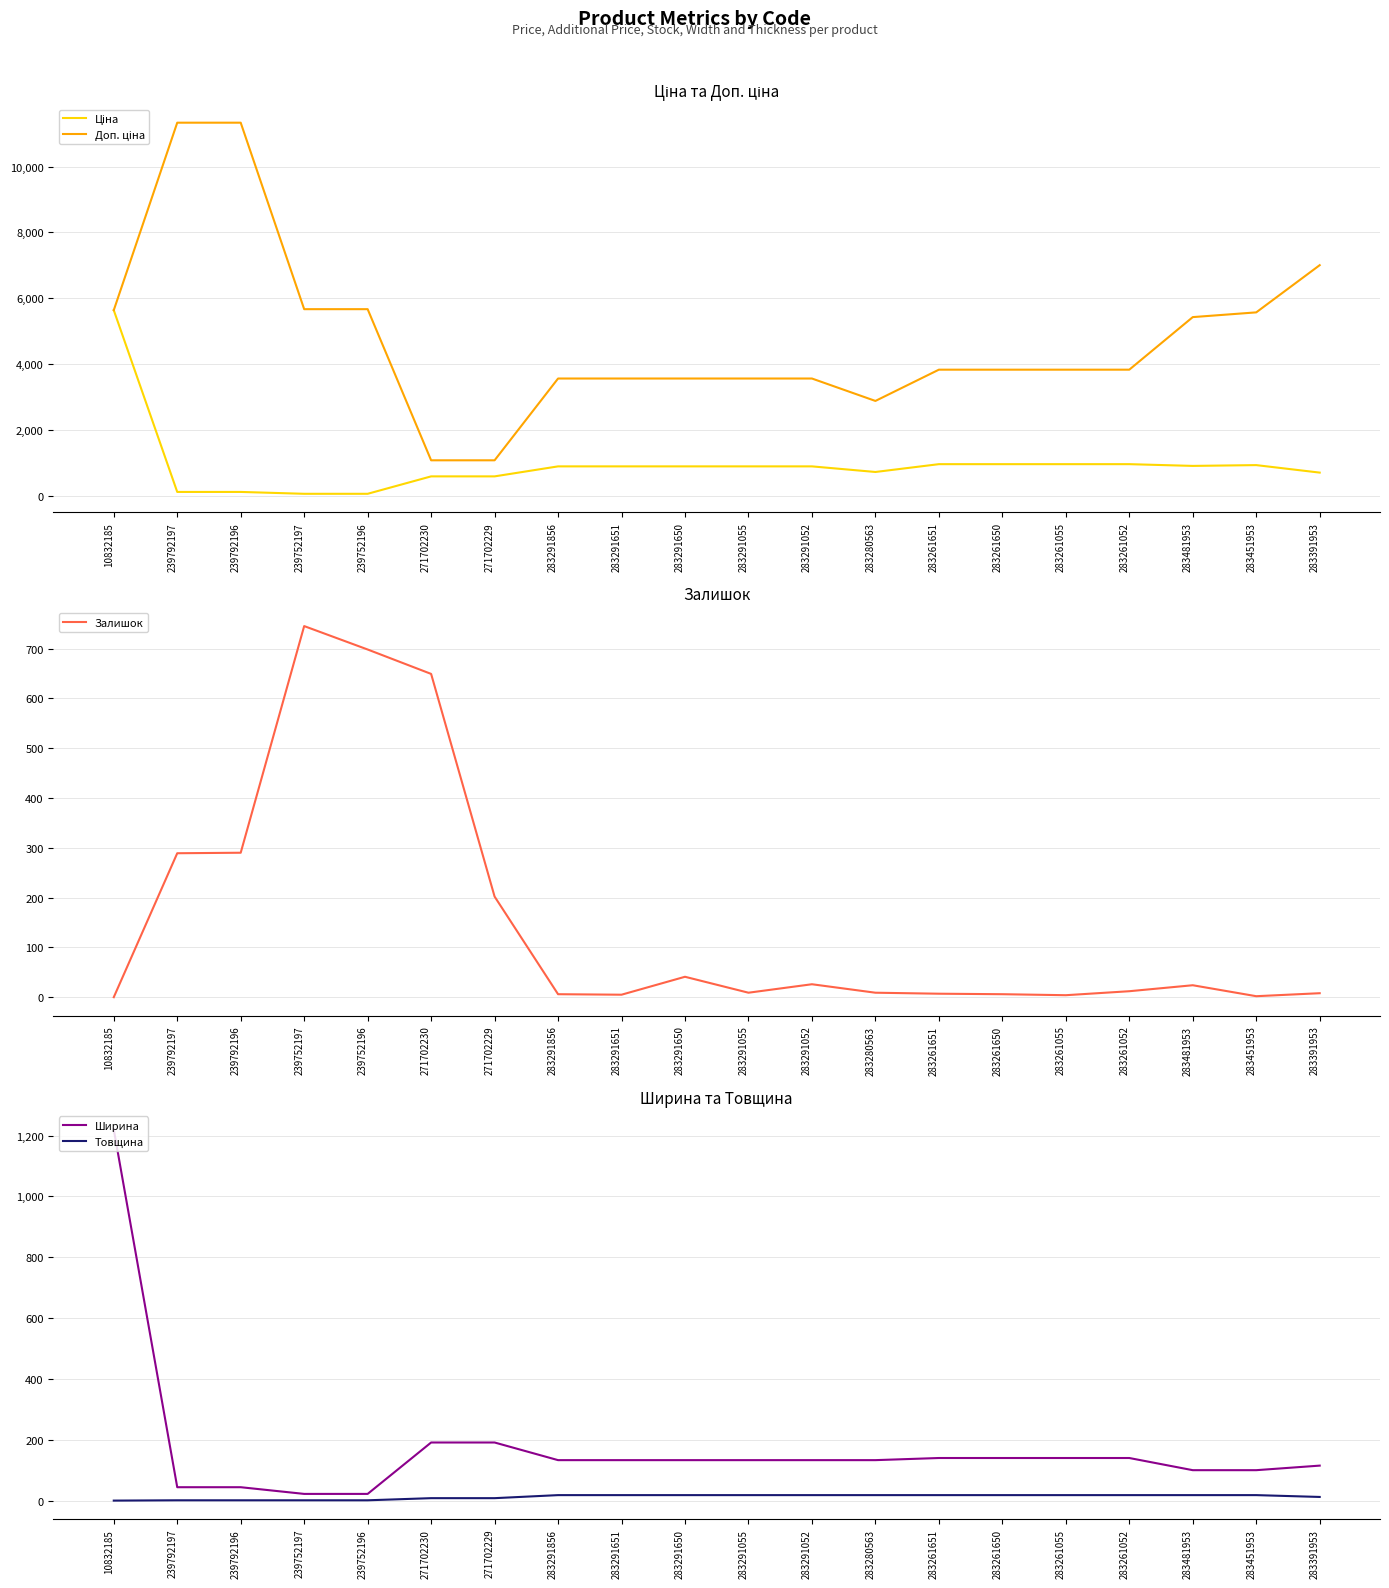

Which category has the highest value in the Ціна series?

10832185